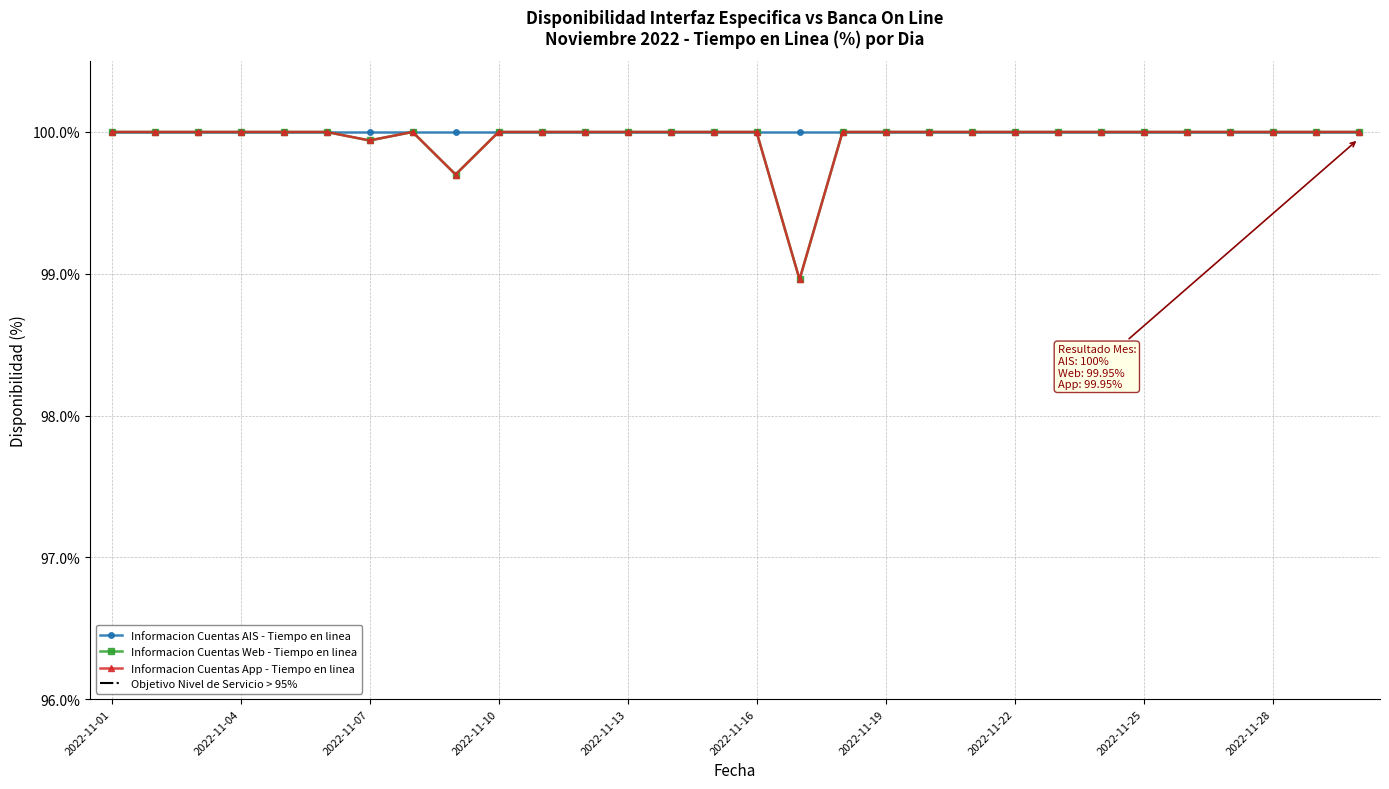

What is the average value of the Informacion Cuentas Web - Tiempo en linea series?

100.0